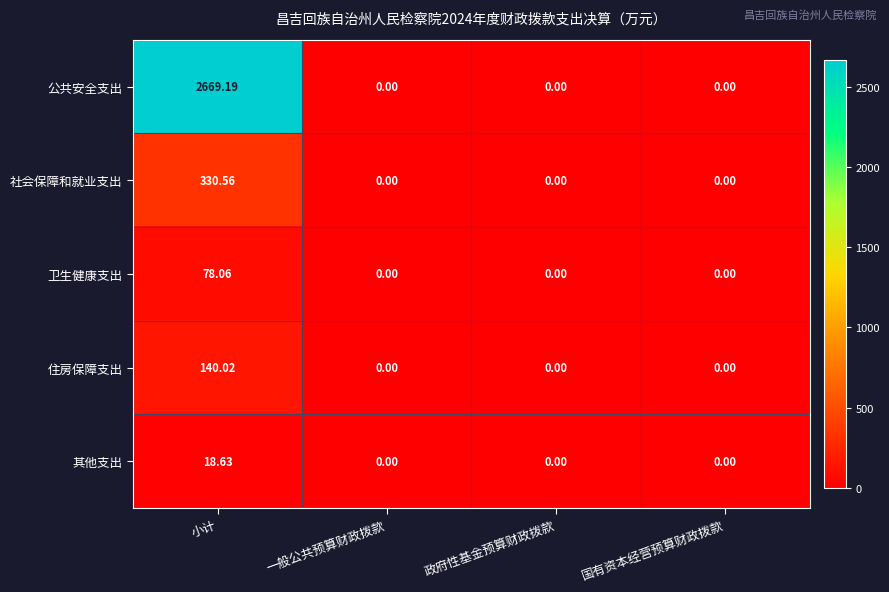

Which category has the highest value across all series?

小计